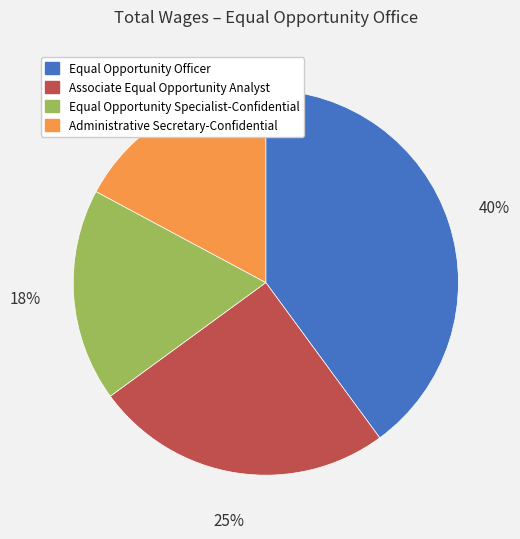

How many slices are in this pie chart?

4